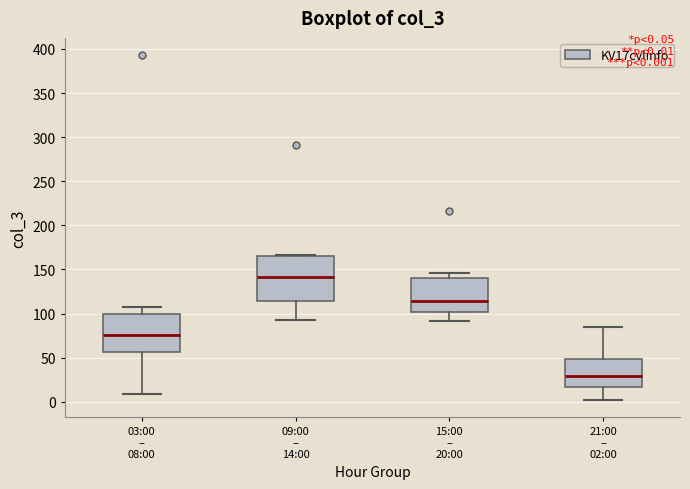

Reading left to right, transcribe this box plot: for each box, give where its median line is, the range the box spans, and where its two whiskers end, as read against the y-axis. The values are not printed on the chart, so give them approximately, as read against the axis.

03:00 – 08:00: median 75, box 55 to 100, whiskers 10 to 105
09:00 – 14:00: median 140, box 115 to 165, whiskers 95 to 165
15:00 – 20:00: median 115, box 100 to 140, whiskers 90 to 145
21:00 – 02:00: median 30, box 15 to 50, whiskers 0 to 85